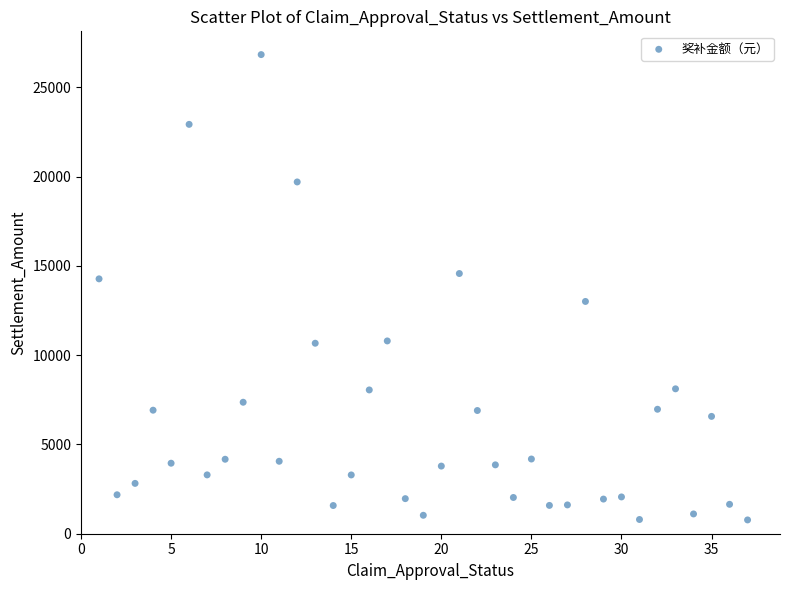

What is the range of X values (max minus min)?

36.0